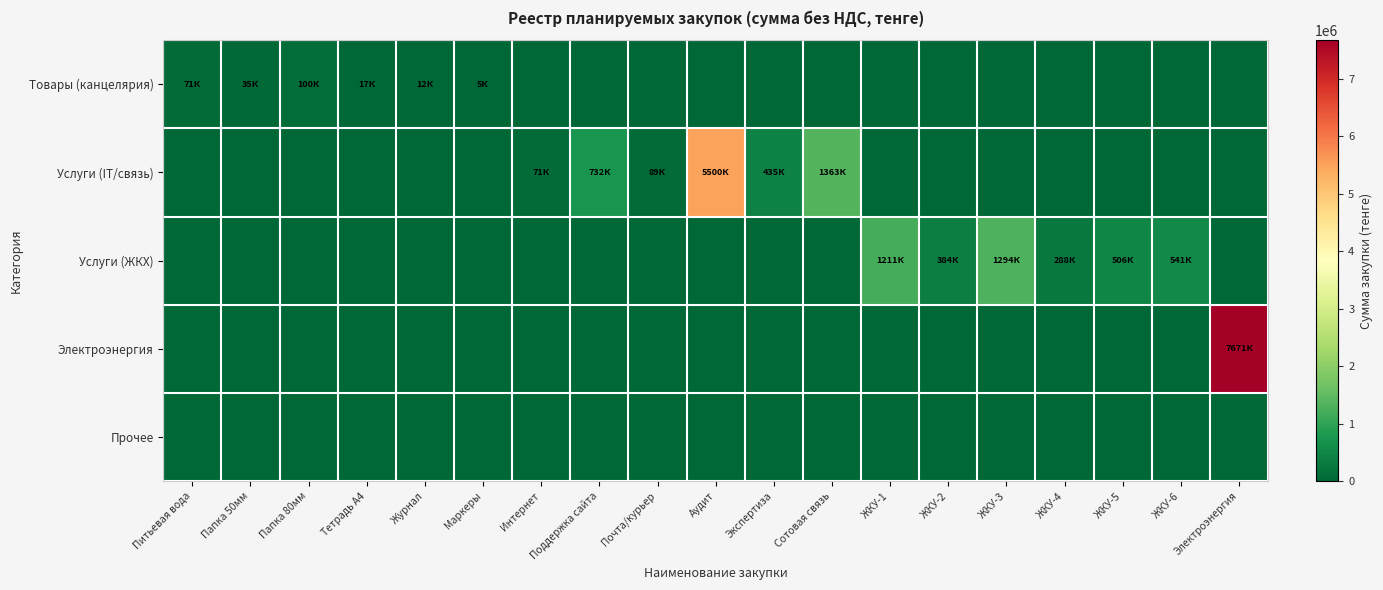

Reading left to right, extract all data points from this chart.

Товары (канцелярия): Питьевая вода=70632.0	Папка 50мм=35416.7	Папка 80мм=100000.0	Тетрадь А4=16666.7	Журнал=12500.0	Маркеры=5357.1	Интернет=0.0	Поддержка сайта=0.0	Почта/курьер=0.0	Аудит=0.0	Экспертиза=0.0	Сотовая связь=0.0	ЖКУ-1=0.0	ЖКУ-2=0.0	ЖКУ-3=0.0	ЖКУ-4=0.0	ЖКУ-5=0.0	ЖКУ-6=0.0	Электроэнергия=0.0
Услуги (IT/связь): Питьевая вода=0.0	Папка 50мм=0.0	Папка 80мм=0.0	Тетрадь А4=0.0	Журнал=0.0	Маркеры=0.0	Интернет=71428.6	Поддержка сайта=732000.0	Почта/курьер=88839.3	Аудит=5500000.0	Экспертиза=434971.4	Сотовая связь=1363500.0	ЖКУ-1=0.0	ЖКУ-2=0.0	ЖКУ-3=0.0	ЖКУ-4=0.0	ЖКУ-5=0.0	ЖКУ-6=0.0	Электроэнергия=0.0
Услуги (ЖКХ): Питьевая вода=0.0	Папка 50мм=0.0	Папка 80мм=0.0	Тетрадь А4=0.0	Журнал=0.0	Маркеры=0.0	Интернет=0.0	Поддержка сайта=0.0	Почта/курьер=0.0	Аудит=0.0	Экспертиза=0.0	Сотовая связь=0.0	ЖКУ-1=1210608.0	ЖКУ-2=384000.0	ЖКУ-3=1293868.8	ЖКУ-4=288000.0	ЖКУ-5=505890.0	ЖКУ-6=541095.0	Электроэнергия=0.0
Электроэнергия: Питьевая вода=0.0	Папка 50мм=0.0	Папка 80мм=0.0	Тетрадь А4=0.0	Журнал=0.0	Маркеры=0.0	Интернет=0.0	Поддержка сайта=0.0	Почта/курьер=0.0	Аудит=0.0	Экспертиза=0.0	Сотовая связь=0.0	ЖКУ-1=0.0	ЖКУ-2=0.0	ЖКУ-3=0.0	ЖКУ-4=0.0	ЖКУ-5=0.0	ЖКУ-6=0.0	Электроэнергия=7671328.5
Прочее: Питьевая вода=0.0	Папка 50мм=0.0	Папка 80мм=0.0	Тетрадь А4=0.0	Журнал=0.0	Маркеры=0.0	Интернет=0.0	Поддержка сайта=0.0	Почта/курьер=0.0	Аудит=0.0	Экспертиза=0.0	Сотовая связь=0.0	ЖКУ-1=0.0	ЖКУ-2=0.0	ЖКУ-3=0.0	ЖКУ-4=0.0	ЖКУ-5=0.0	ЖКУ-6=0.0	Электроэнергия=0.0